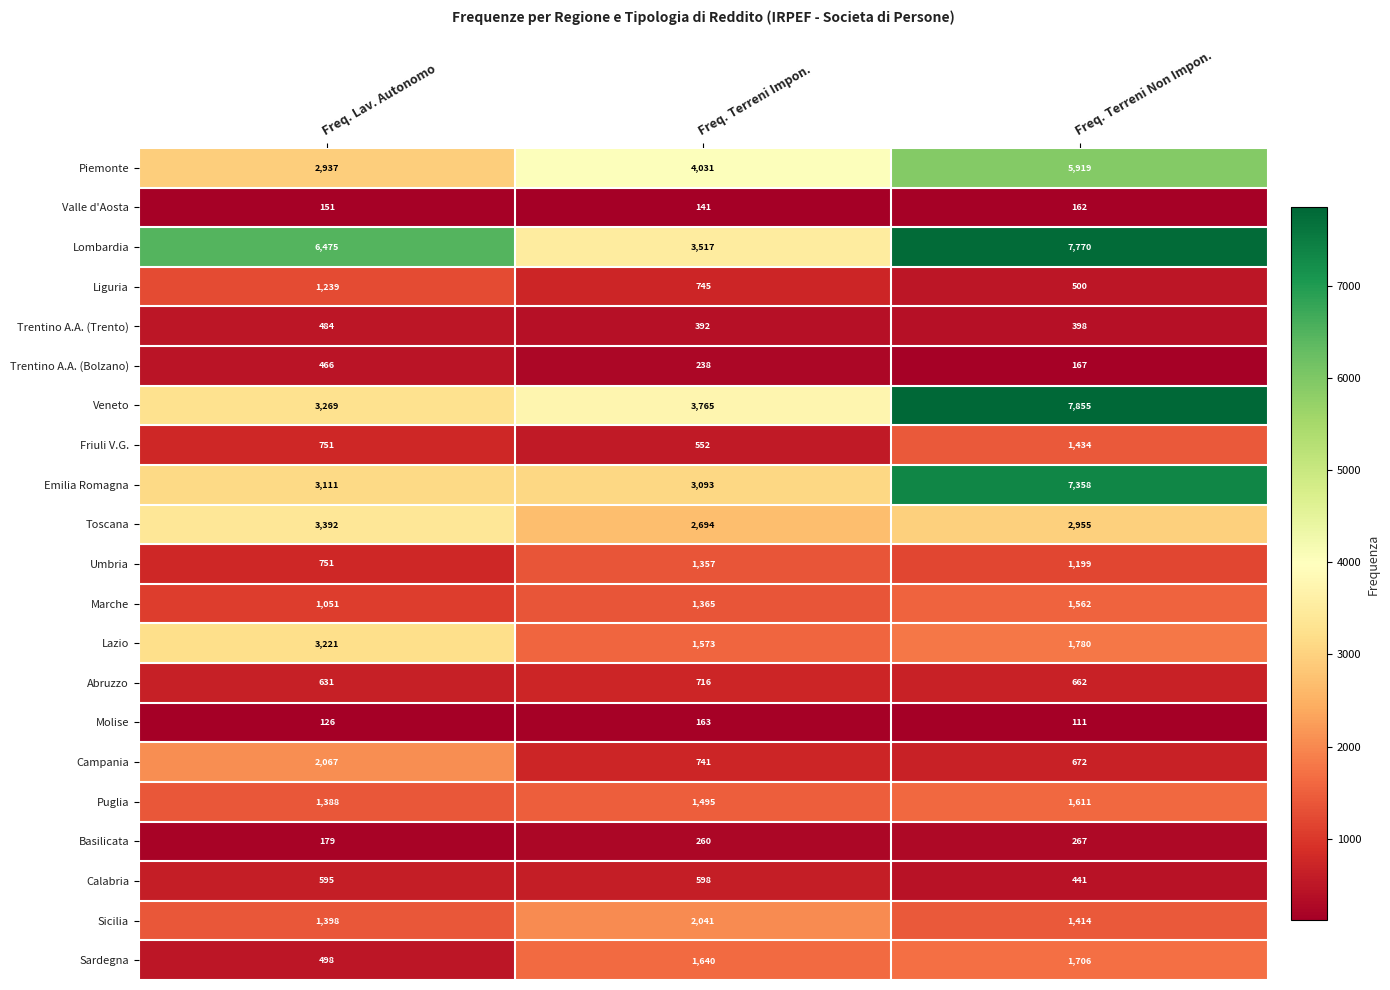

The Liguria series shows 280 at Freq. Terreni Non Impon.. True or false?

False